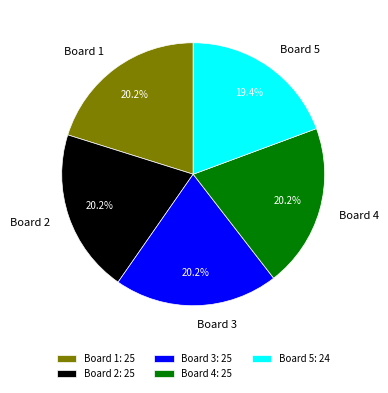

What is the ratio of the value at Board 2 to the value at Board 3?

1.0